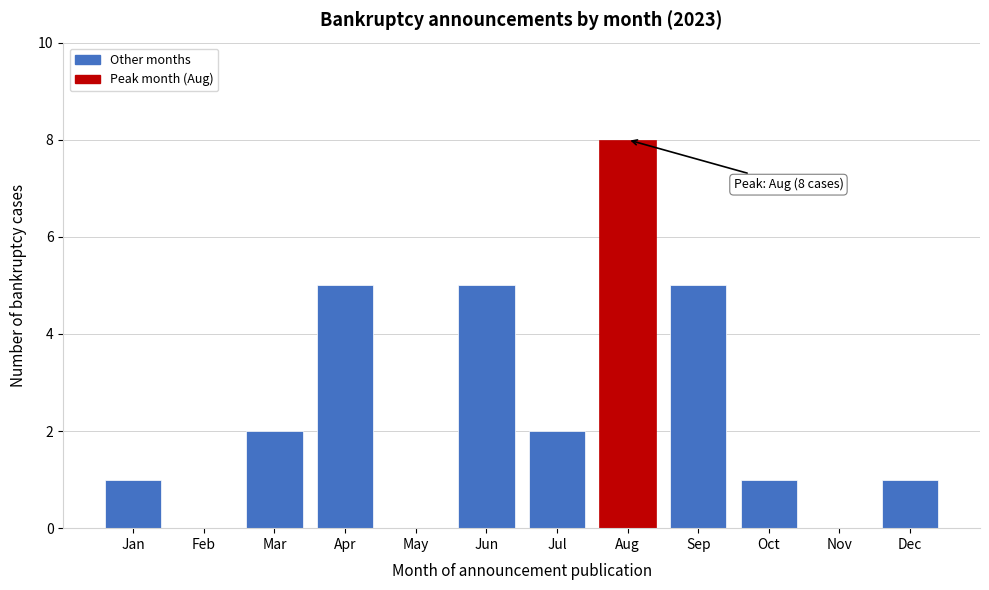

Reading left to right, extract all data points from this chart.

Jan=1	Feb=0	Mar=2	Apr=5	May=0	Jun=5	Jul=2	Aug=8	Sep=5	Oct=1	Nov=0	Dec=1